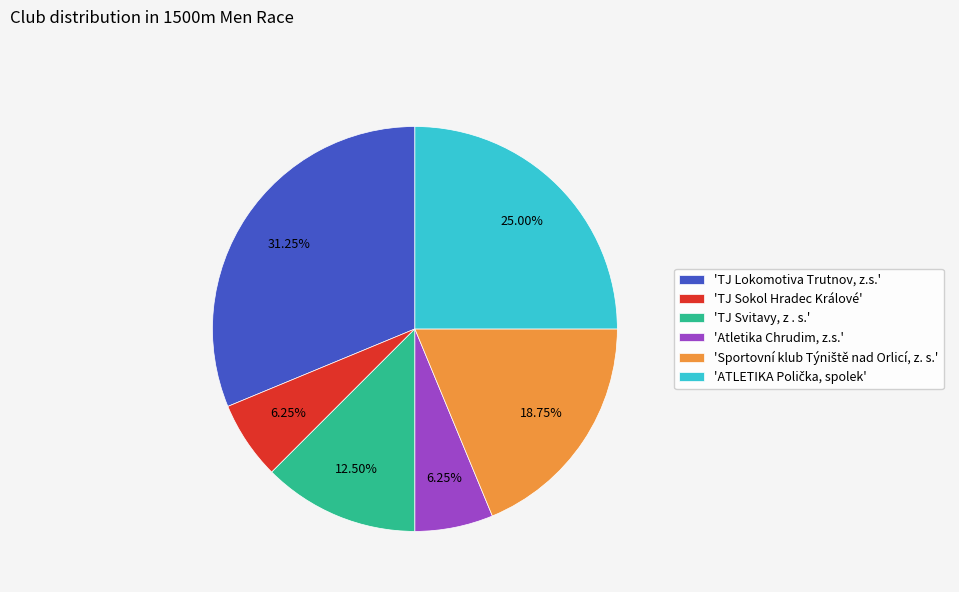

Which slice is the largest?

'TJ Lokomotiva Trutnov, z.s.'